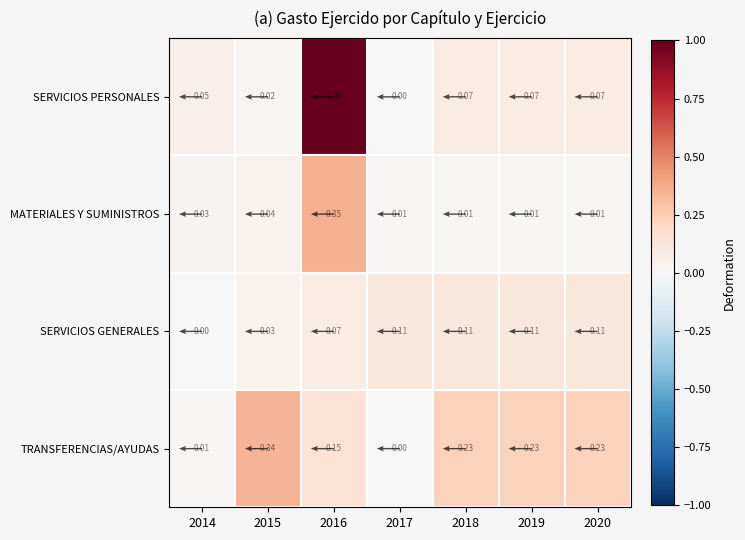

At how many categories does at least one series exceed 0?

7